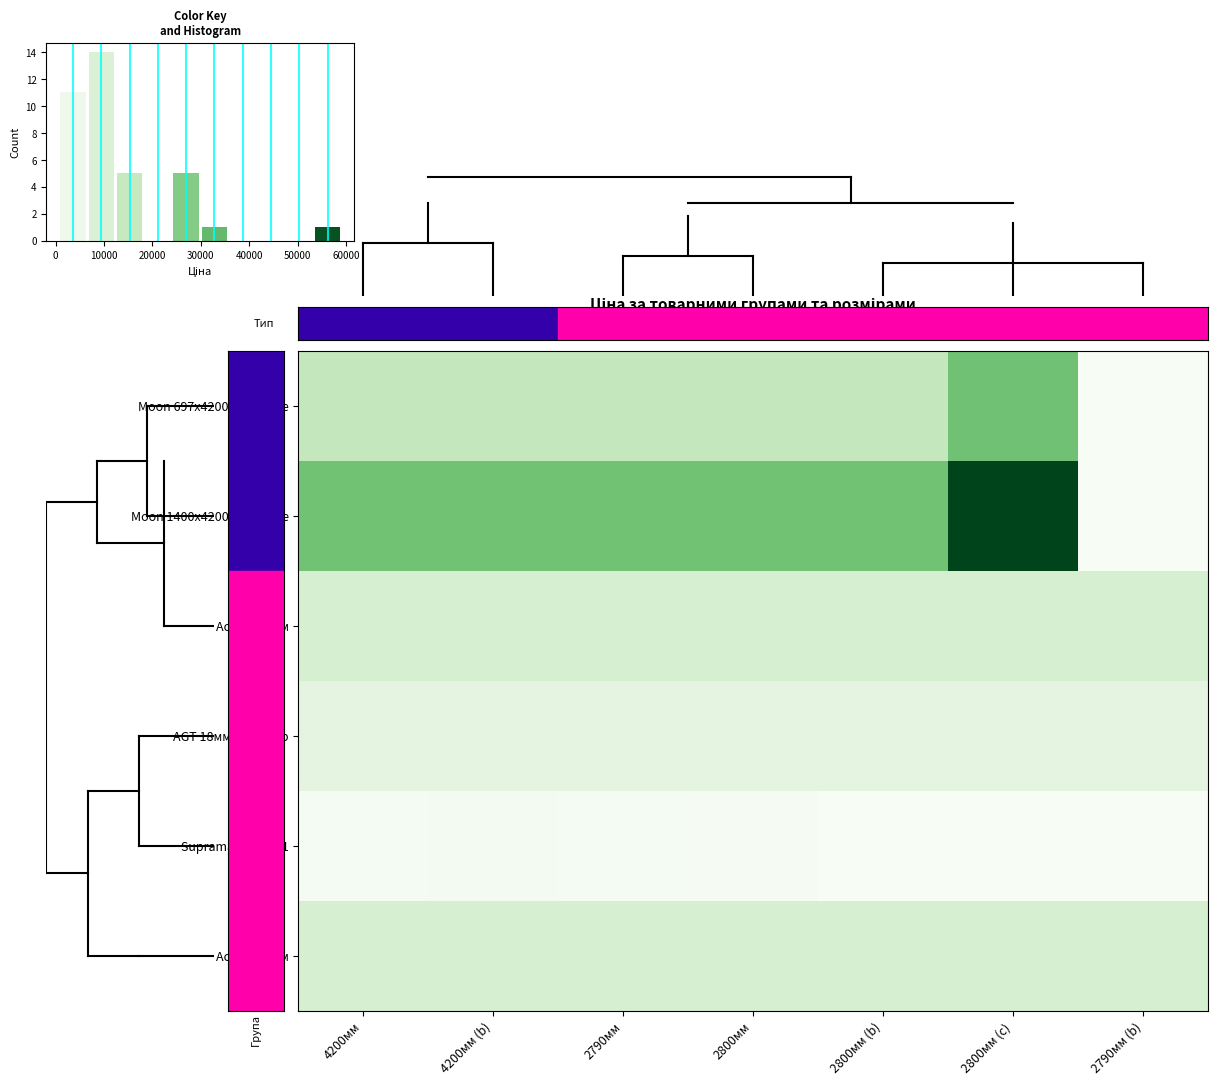

The value of Moon 697x4200x12 чорне at 2800мм (b) is 25285.0. True or false?

False